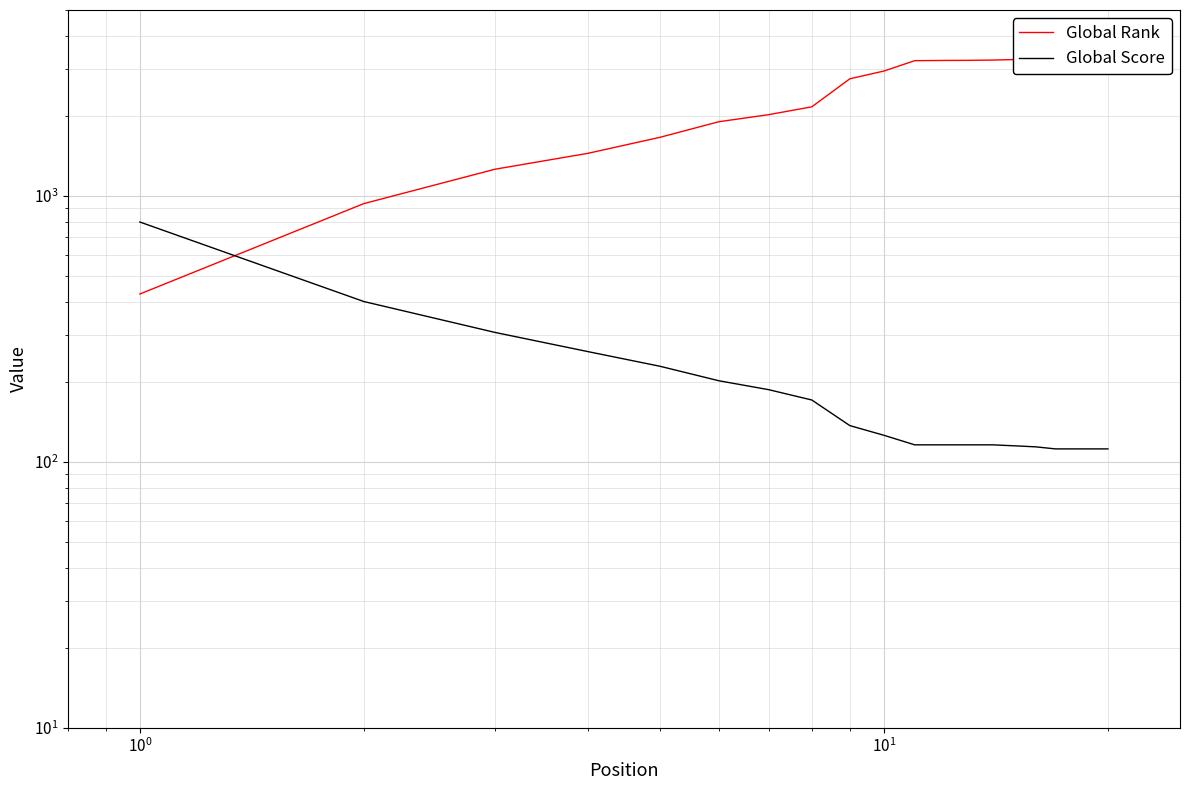

Does the chart display data point markers on the line(s)?

No